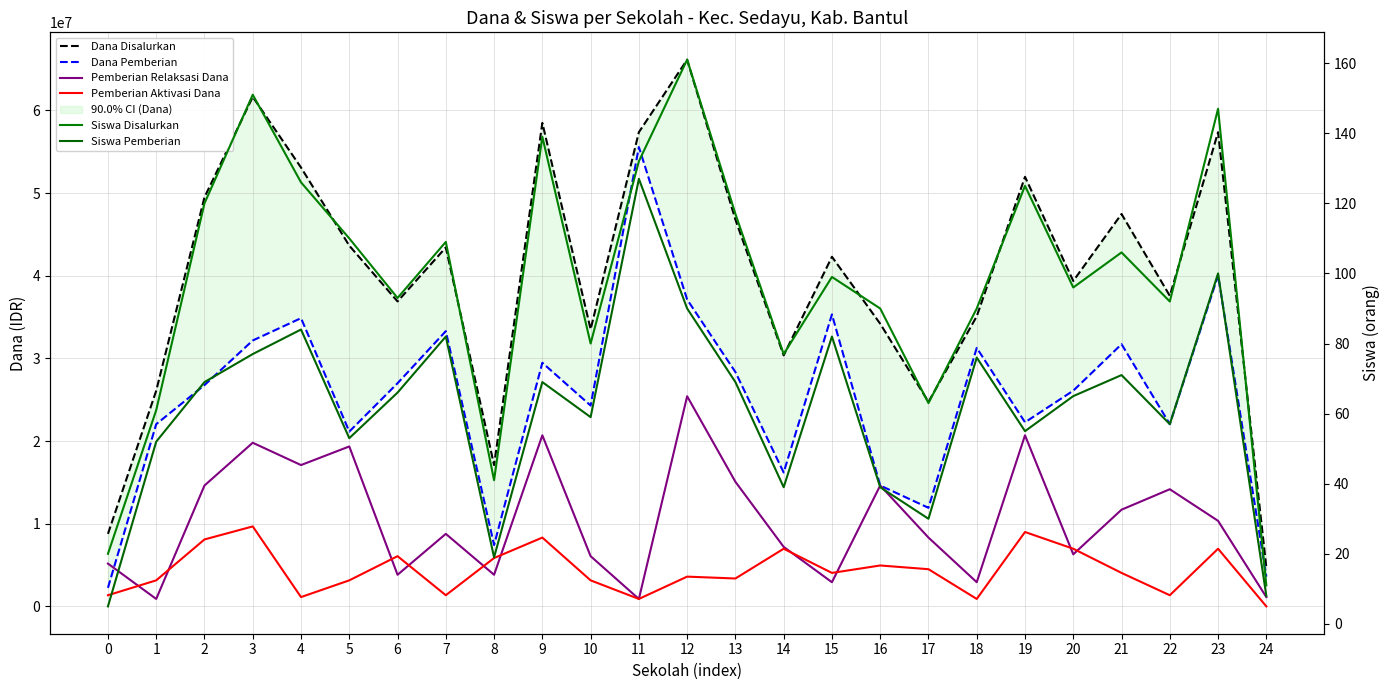

What is the difference between the maximum and second lowest values in the Siswa Pemberian series?

119